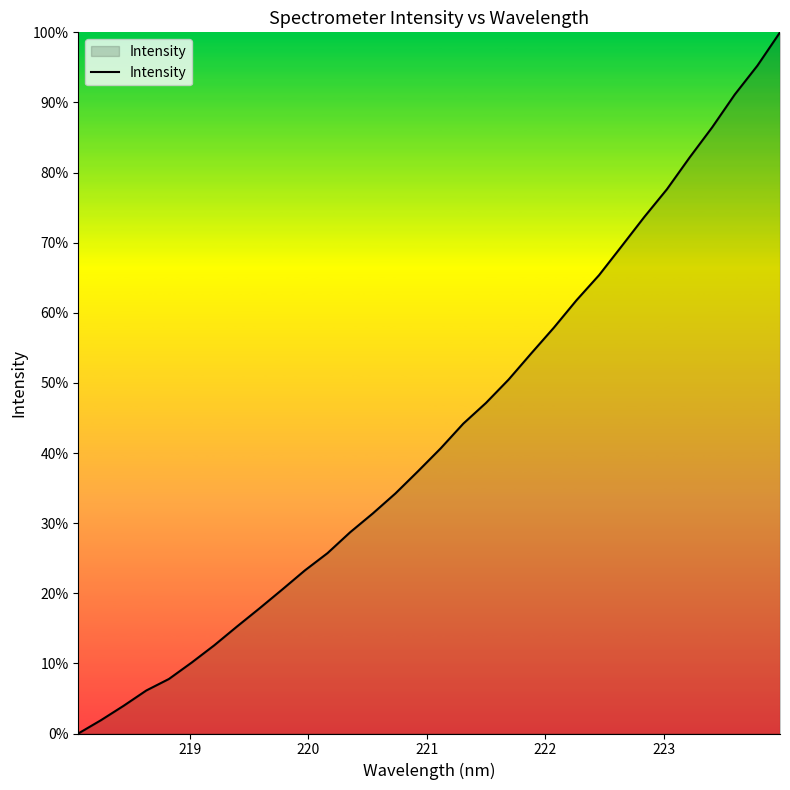

What is the difference between the maximum and minimum values?

100.0